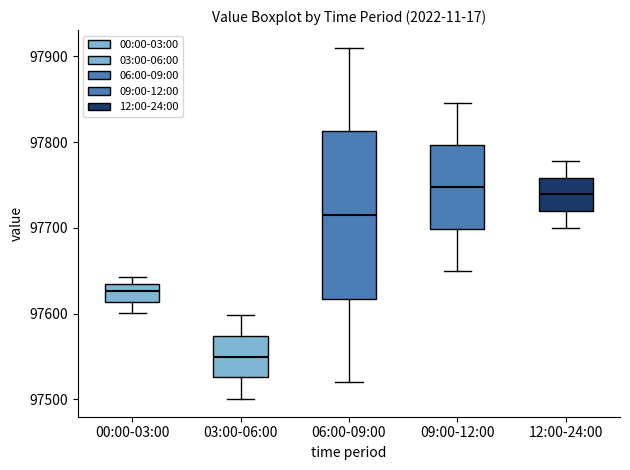

Which box is the tallest, from its lower edge to its upper edge?

06:00-09:00